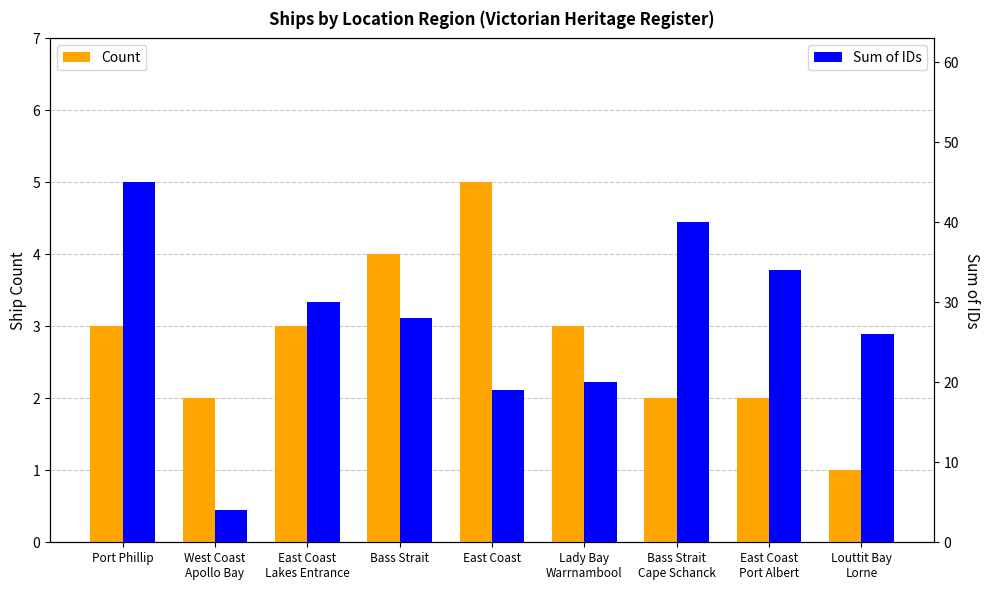

Reading right to left, what are all the values shown in this chart?

Count: 1	2	2	3	5	4	3	2	3
Sum of IDs: 26	34	40	20	19	28	30	4	45